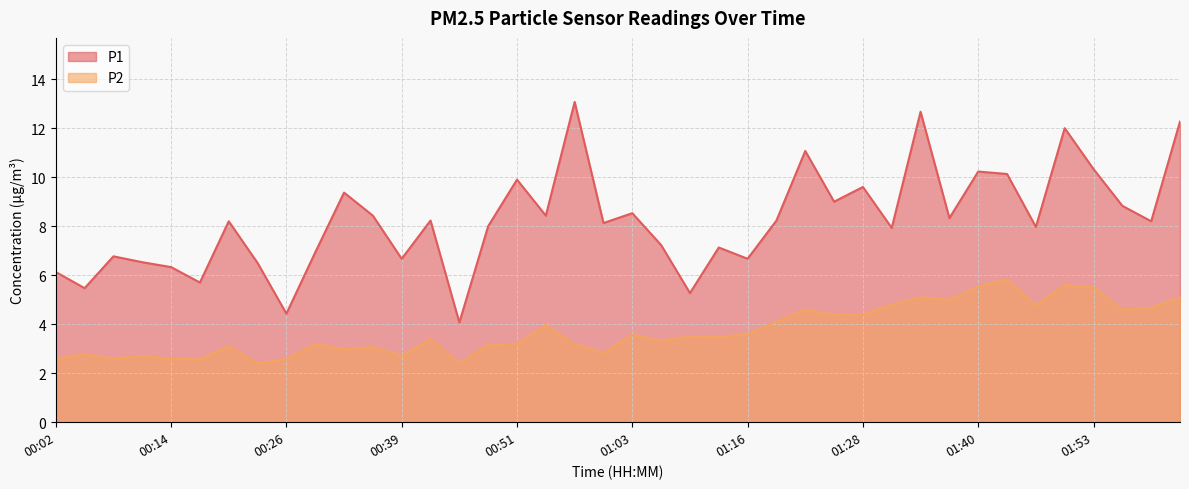

Reading left to right, what are all the values shown in this chart?

P1: 6.1	5.5	6.8	6.5	6.3	5.7	8.2	6.5	4.4	6.9	9.4	8.4	6.7	8.2	4.1	8.0	9.9	8.4	13.1	8.1	8.5	7.2	5.3	7.1	6.7	8.2	11.1	9.0	9.6	7.9	12.7	8.3	10.2	10.1	8.0	12.0	10.3	8.8	8.2	12.3
P2: 2.6	2.8	2.6	2.7	2.6	2.6	3.1	2.4	2.6	3.2	3.0	3.1	2.7	3.4	2.4	3.2	3.2	4.0	3.2	2.8	3.6	3.3	3.5	3.5	3.6	4.1	4.6	4.4	4.4	4.8	5.1	5.0	5.5	5.8	4.8	5.6	5.5	4.6	4.7	5.1